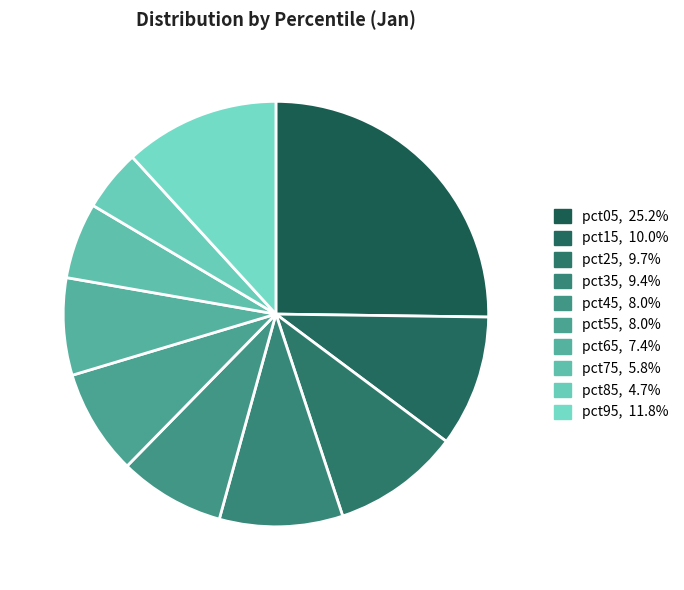

Count the number of slices in the pie.

10